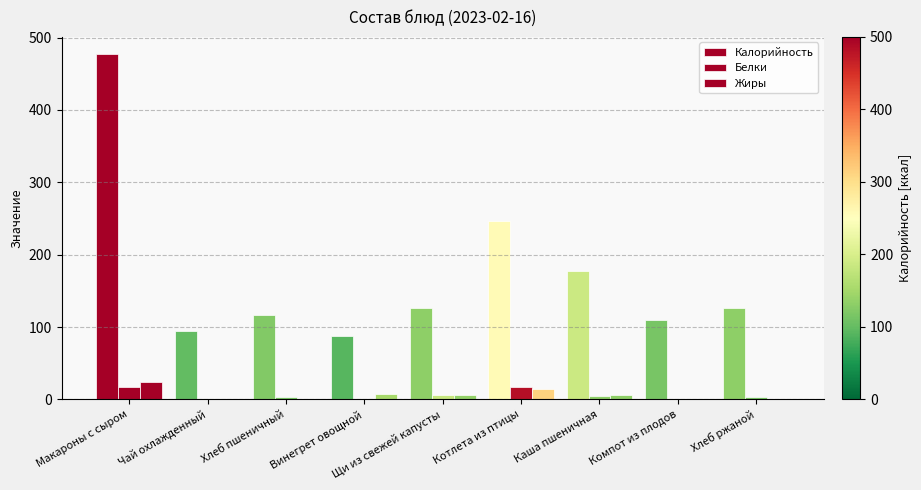

Are the bars horizontal?

No